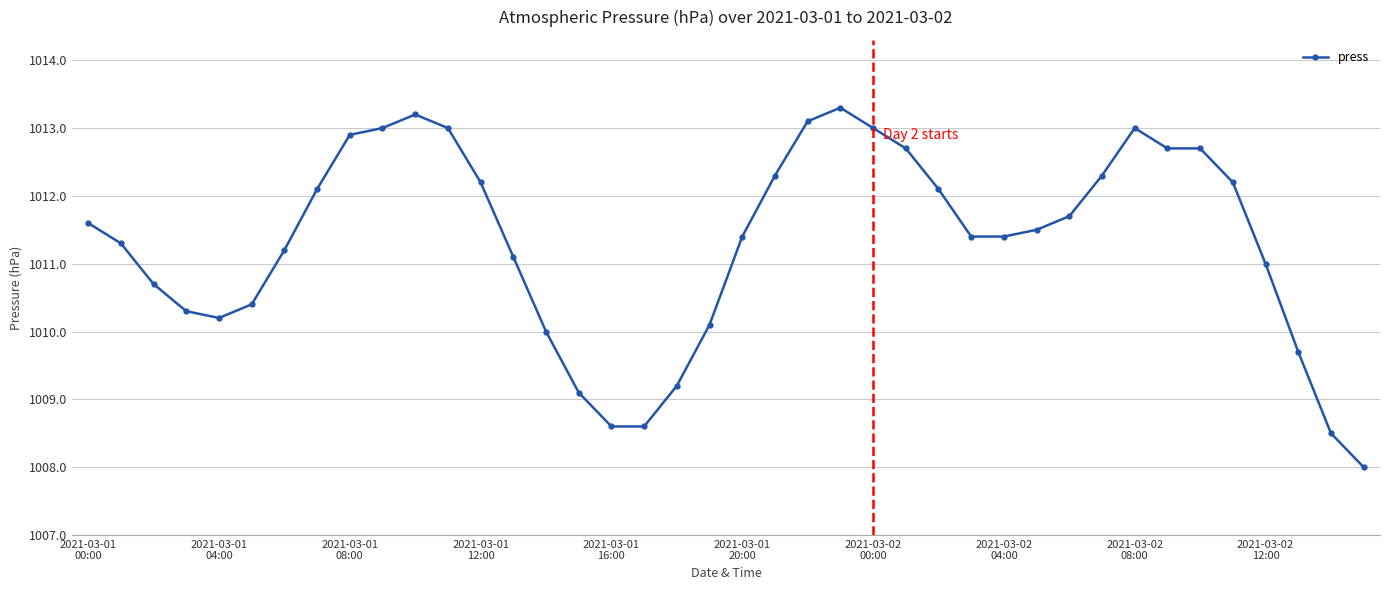

What is the difference between the maximum and second lowest values?

4.8